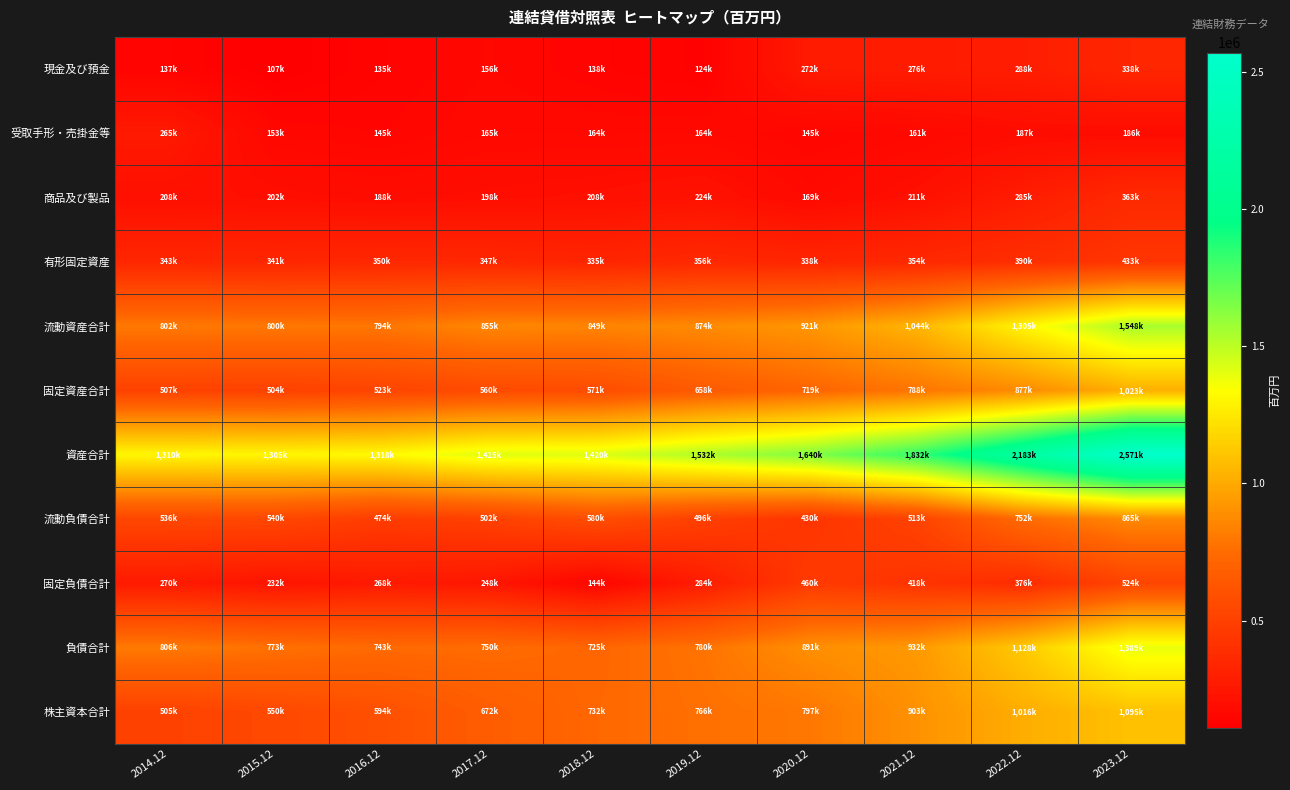

Rank the series at 2021.12 from highest to lowest value.

資産合計, 流動資産合計, 負債合計, 株主資本合計, 固定資産合計, 流動負債合計, 固定負債合計, 有形固定資産, 現金及び預金, 商品及び製品, 受取手形・売掛金等